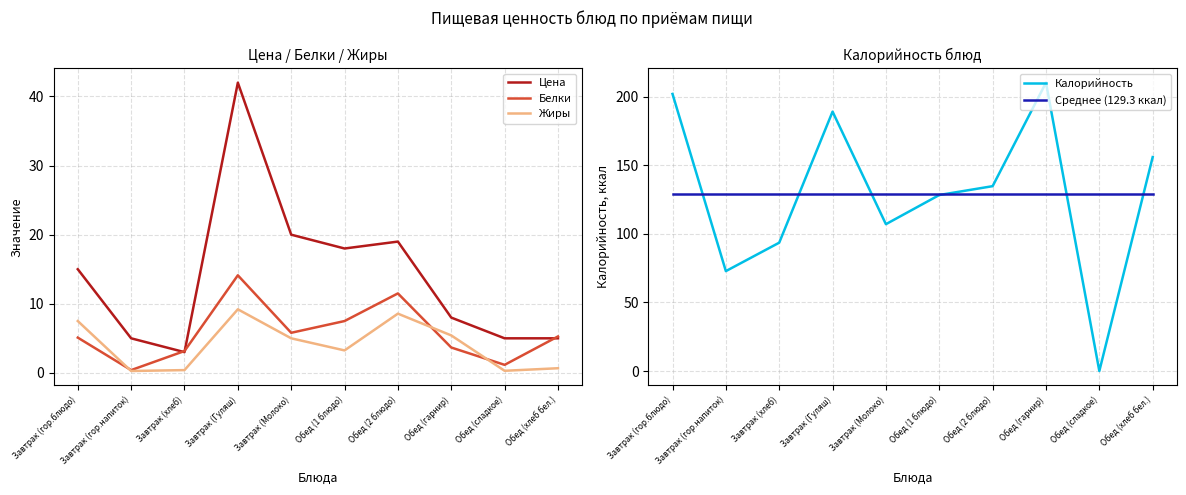

Is the value of Белки at Обед (сладкое) greater than the value of Среднее (129.3 ккал) at Завтрак (гор.напиток)?

No